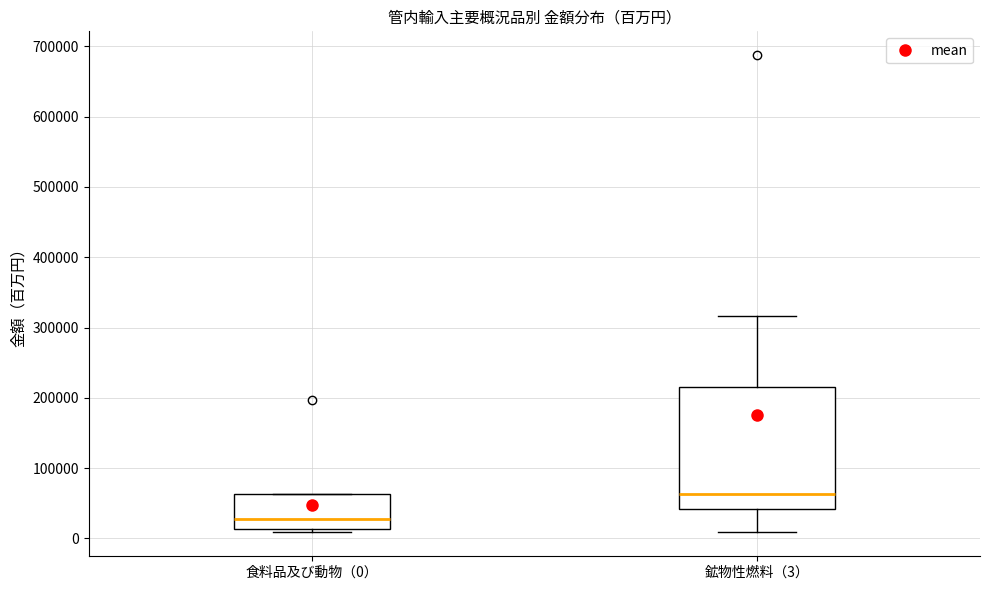

Which box has the highest median line?

鉱物性燃料（3）